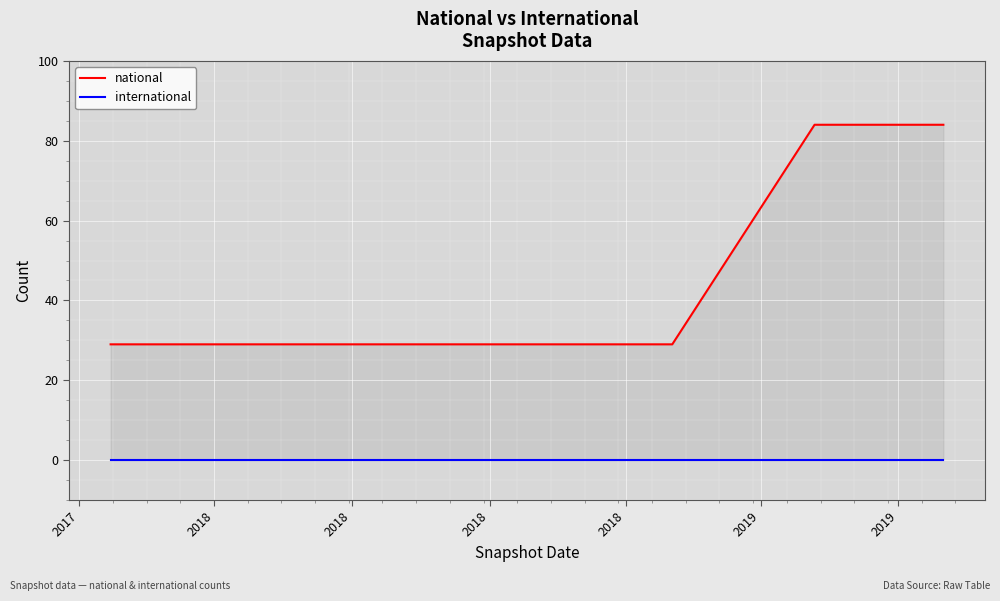

Rank the series by their average value, from highest to lowest.

national, international